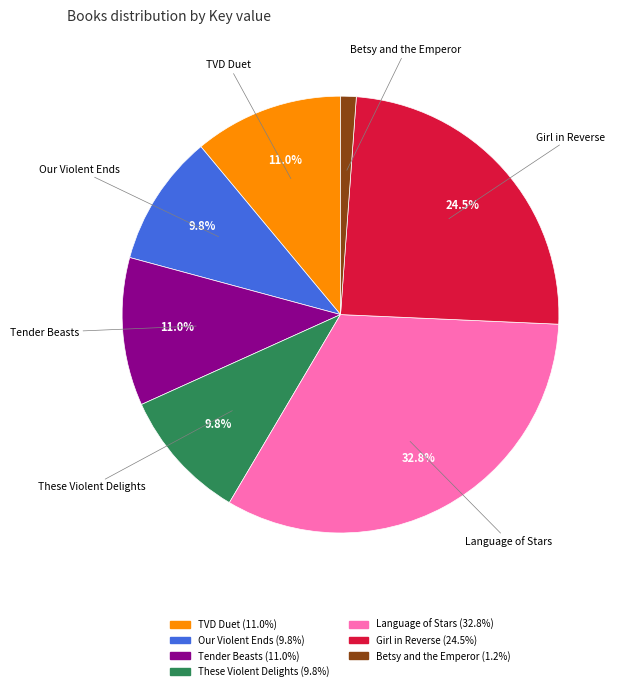

The Our Violent Ends slice represents 1% of the pie. True or false?

False